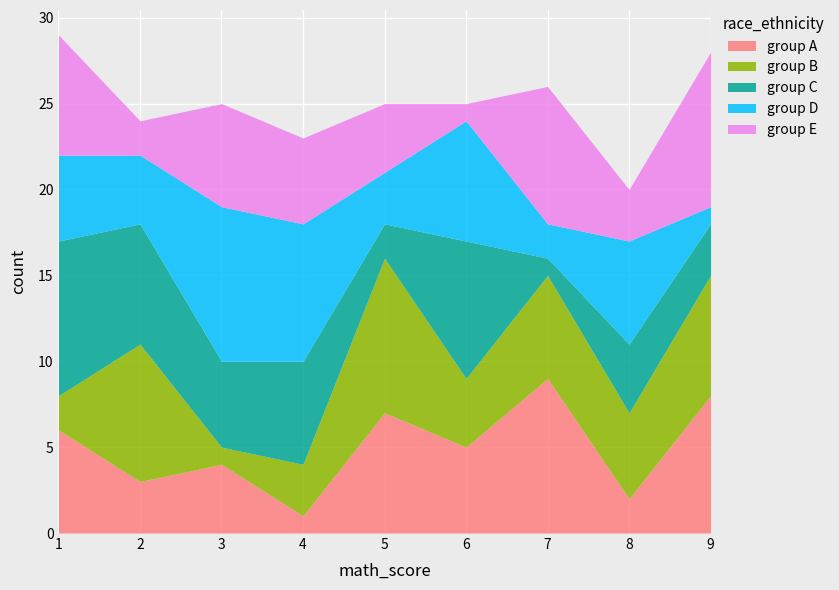

How many categories are shown in the chart?

9